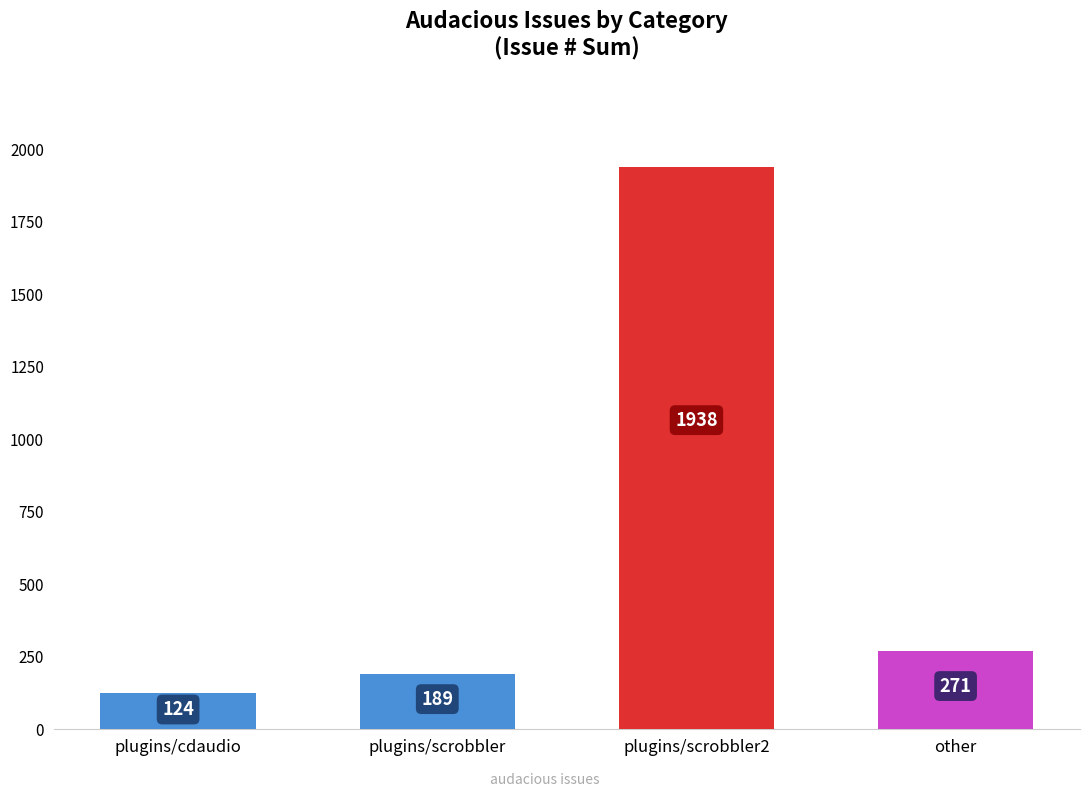

Rank the categories by value from highest to lowest.

plugins/scrobbler2, other, plugins/scrobbler, plugins/cdaudio